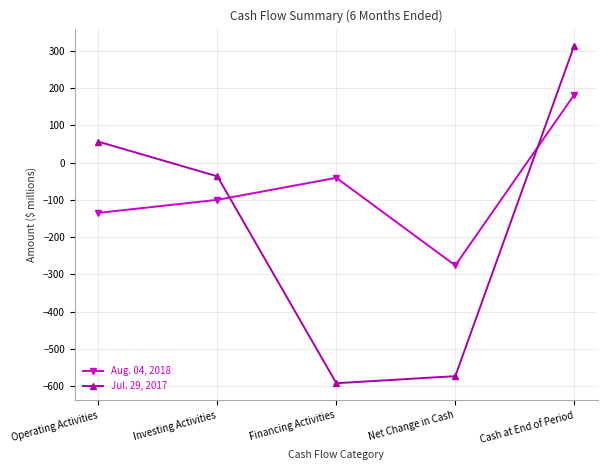

How many categories are shown in the chart?

5